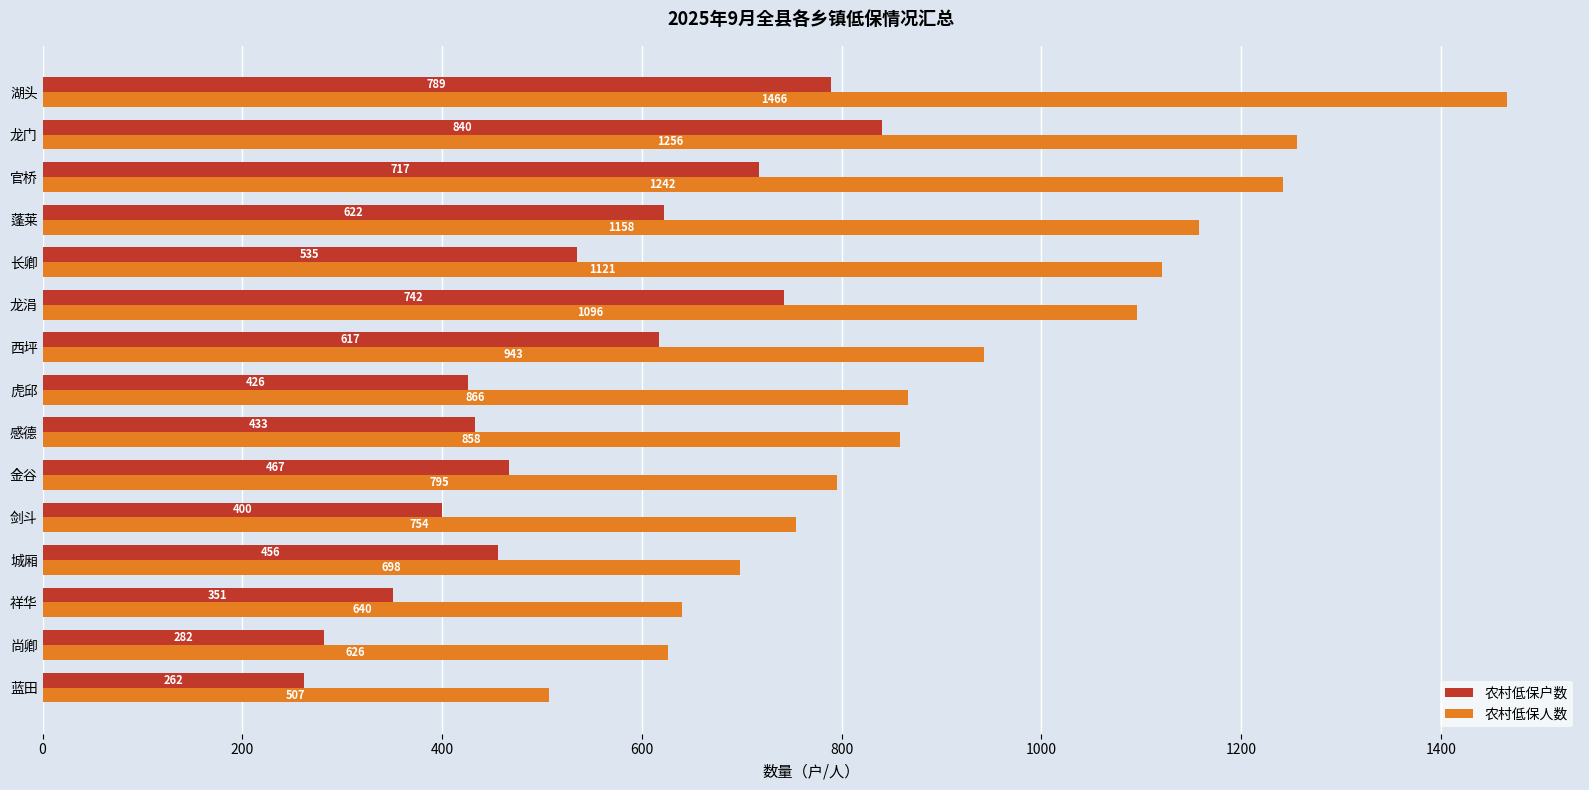

At which label is 农村低保户数 closest to 551?

长卿